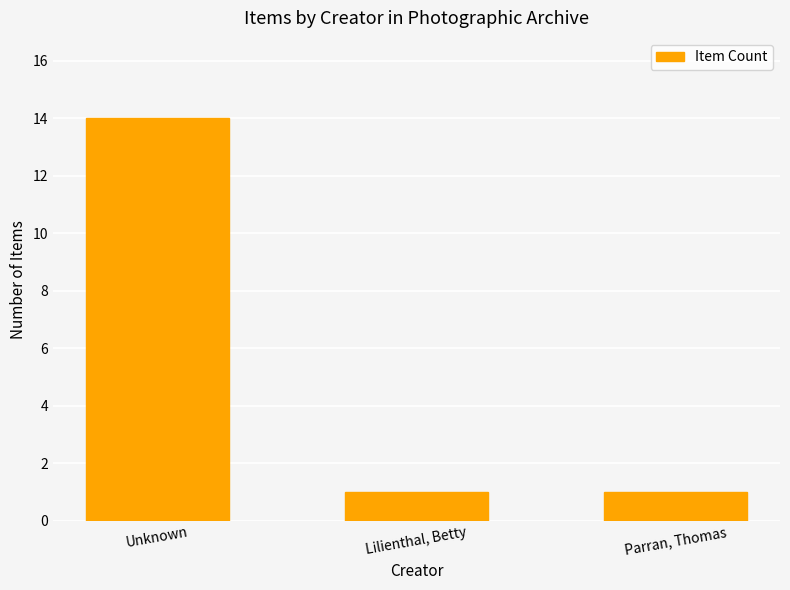

The value at Lilienthal, Betty is 1. True or false?

True